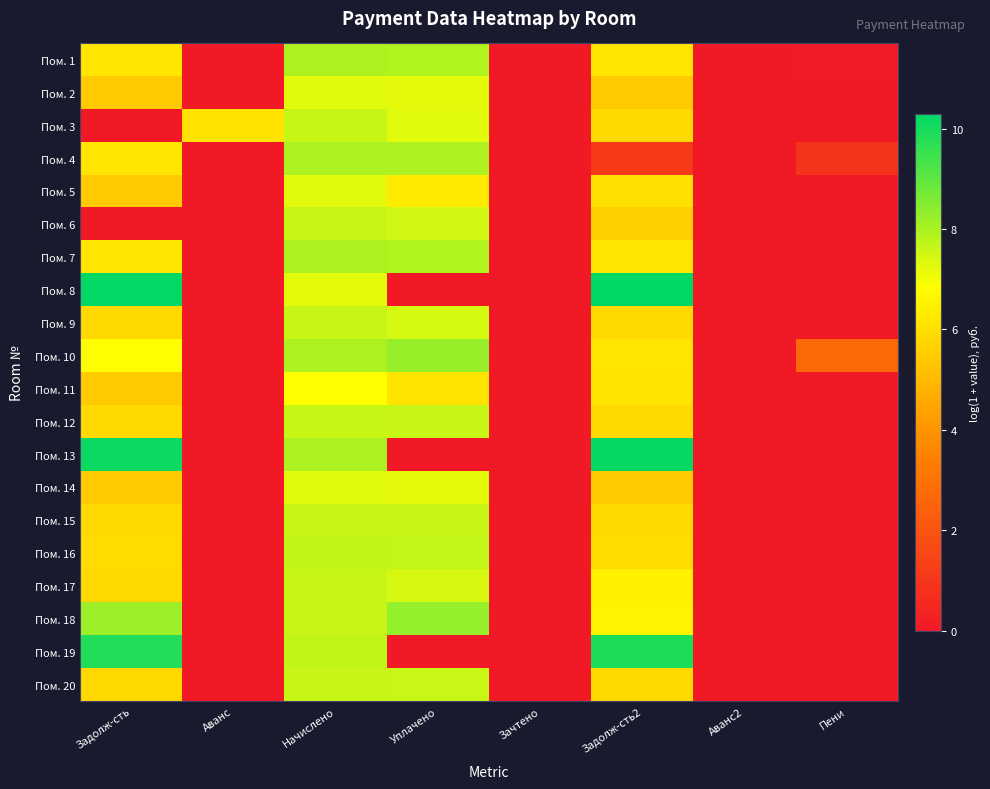

Reading left to right, transcribe all the data shown in this chart.

Пом. 1: Задолж-сть=6.2	Аванс=0.0	Начислено=7.9	Уплачено=7.9	Зачтено=0.0	Задолж-сть2=6.2	Аванс2=0.0	Пени=0.0
Пом. 2: Задолж-сть=5.5	Аванс=0.0	Начислено=7.2	Уплачено=7.2	Зачтено=0.0	Задолж-сть2=5.5	Аванс2=0.0	Пени=0.0
Пом. 3: Задолж-сть=0.0	Аванс=6.1	Начислено=7.6	Уплачено=7.2	Зачтено=0.0	Задолж-сть2=5.8	Аванс2=0.0	Пени=0.0
Пом. 4: Задолж-сть=6.2	Аванс=0.0	Начислено=7.9	Уплачено=7.9	Зачтено=0.0	Задолж-сть2=1.1	Аванс2=0.0	Пени=0.9
Пом. 5: Задолж-сть=5.5	Аванс=0.0	Начислено=7.2	Уплачено=6.3	Зачтено=0.0	Задолж-сть2=6.0	Аванс2=0.0	Пени=0.0
Пом. 6: Задолж-сть=0.0	Аванс=0.0	Начислено=7.6	Уплачено=7.5	Зачтено=0.0	Задолж-сть2=5.6	Аванс2=0.0	Пени=0.0
Пом. 7: Задолж-сть=6.2	Аванс=0.0	Начислено=7.9	Уплачено=7.9	Зачтено=0.0	Задолж-сть2=6.2	Аванс2=0.0	Пени=0.0
Пом. 8: Задолж-сть=10.2	Аванс=0.0	Начислено=7.2	Уплачено=0.0	Зачтено=0.0	Задолж-сть2=10.3	Аванс2=0.0	Пени=0.0
Пом. 9: Задолж-сть=5.8	Аванс=0.0	Начислено=7.6	Уплачено=7.4	Зачтено=0.0	Задолж-сть2=5.8	Аванс2=0.0	Пени=0.0
Пом. 10: Задолж-сть=6.9	Аванс=0.0	Начислено=8.0	Уплачено=8.2	Зачтено=0.0	Задолж-сть2=6.2	Аванс2=0.0	Пени=2.7
Пом. 11: Задолж-сть=5.5	Аванс=0.0	Начислено=6.8	Уплачено=6.1	Зачтено=0.0	Задолж-сть2=6.1	Аванс2=0.0	Пени=0.0
Пом. 12: Задолж-сть=5.8	Аванс=0.0	Начислено=7.6	Уплачено=7.6	Зачтено=0.0	Задолж-сть2=5.8	Аванс2=0.0	Пени=0.0
Пом. 13: Задолж-сть=10.1	Аванс=0.0	Начислено=7.9	Уплачено=0.0	Зачтено=0.0	Задолж-сть2=10.2	Аванс2=0.0	Пени=0.0
Пом. 14: Задолж-сть=5.5	Аванс=0.0	Начислено=7.2	Уплачено=7.2	Зачтено=0.0	Задолж-сть2=5.5	Аванс2=0.0	Пени=0.0
Пом. 15: Задолж-сть=5.8	Аванс=0.0	Начислено=7.6	Уплачено=7.6	Зачтено=0.0	Задолж-сть2=5.8	Аванс2=0.0	Пени=0.0
Пом. 16: Задолж-сть=5.9	Аванс=0.0	Начислено=7.7	Уплачено=7.7	Зачтено=0.0	Задолж-сть2=5.9	Аванс2=0.0	Пени=0.0
Пом. 17: Задолж-сть=5.8	Аванс=0.0	Начислено=7.6	Уплачено=7.4	Зачтено=0.0	Задолж-сть2=6.5	Аванс2=0.0	Пени=0.0
Пом. 18: Задолж-сть=8.2	Аванс=0.0	Начислено=7.6	Уплачено=8.3	Зачтено=0.0	Задолж-сть2=6.6	Аванс2=0.0	Пени=0.0
Пом. 19: Задолж-сть=9.8	Аванс=0.0	Начислено=7.7	Уплачено=0.0	Зачтено=0.0	Задолж-сть2=9.9	Аванс2=0.0	Пени=0.0
Пом. 20: Задолж-сть=5.8	Аванс=0.0	Начислено=7.6	Уплачено=7.6	Зачтено=0.0	Задолж-сть2=5.8	Аванс2=0.0	Пени=0.0